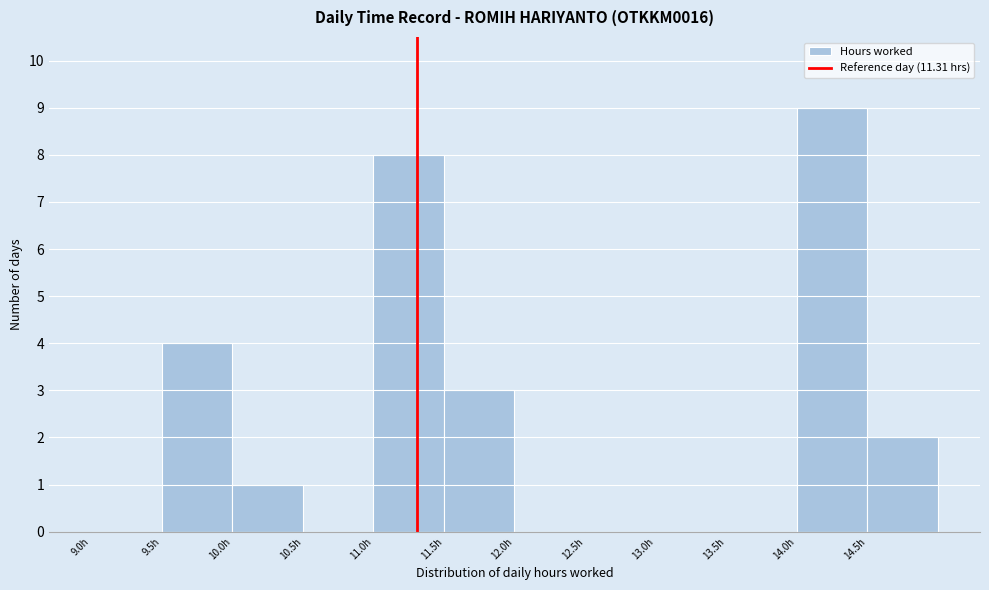

Which range on the x-axis has the tallest bar?

14.0 to 14.5